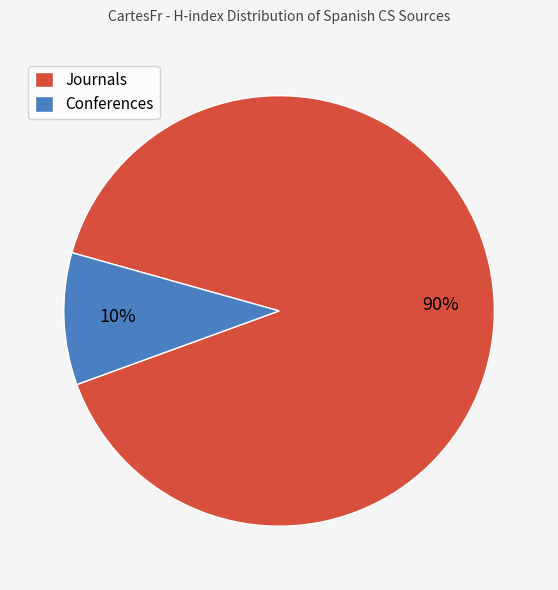

Between Journals and Conferences, which is larger?

Journals